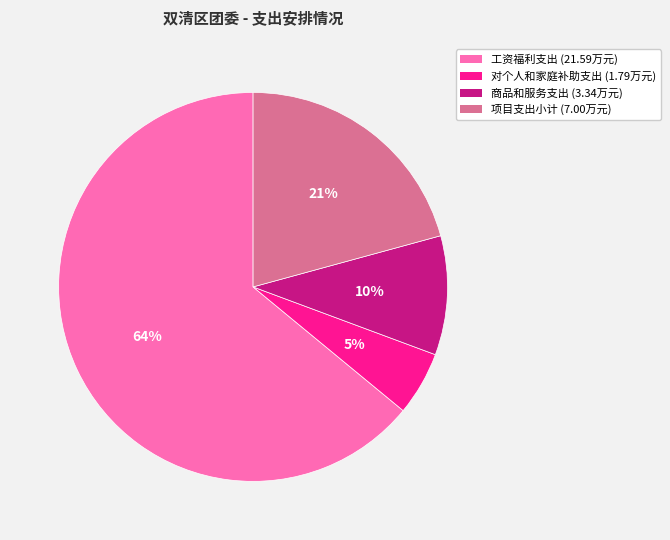

What percentage is the 项目支出小计 slice, to the nearest percent?

21%